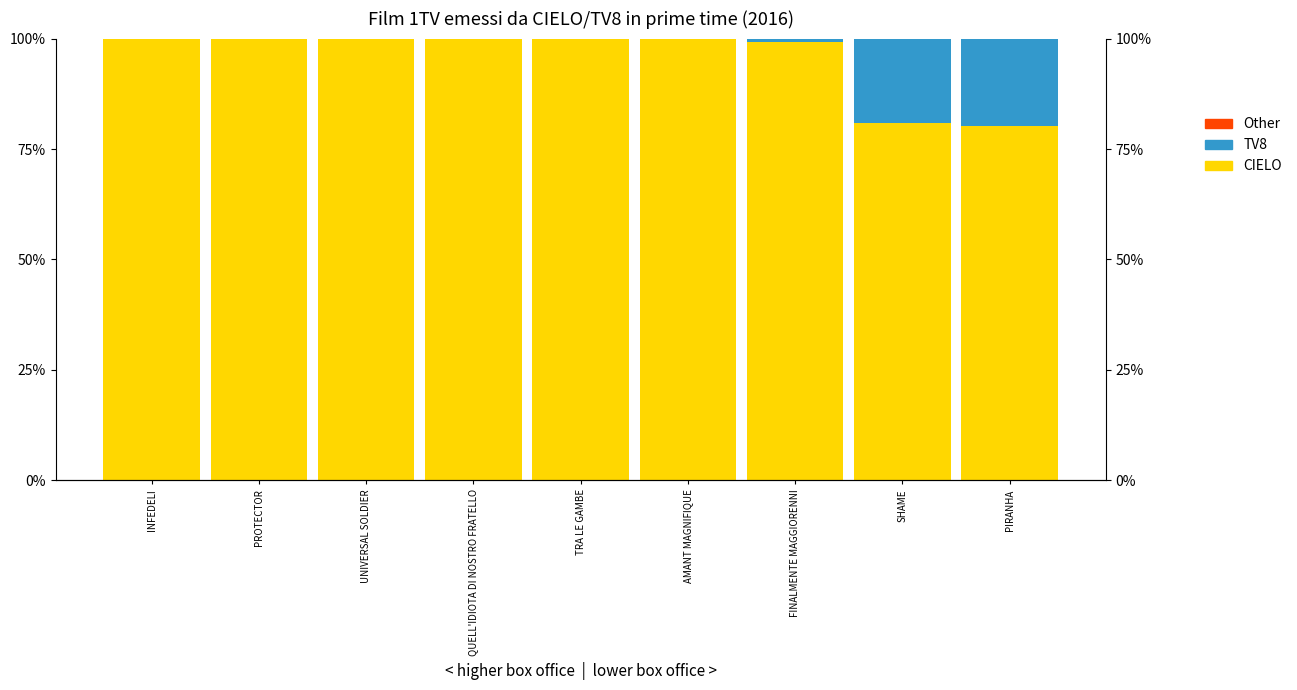

What is the approximate value of CIELO at TRA LE GAMBE?

100.0